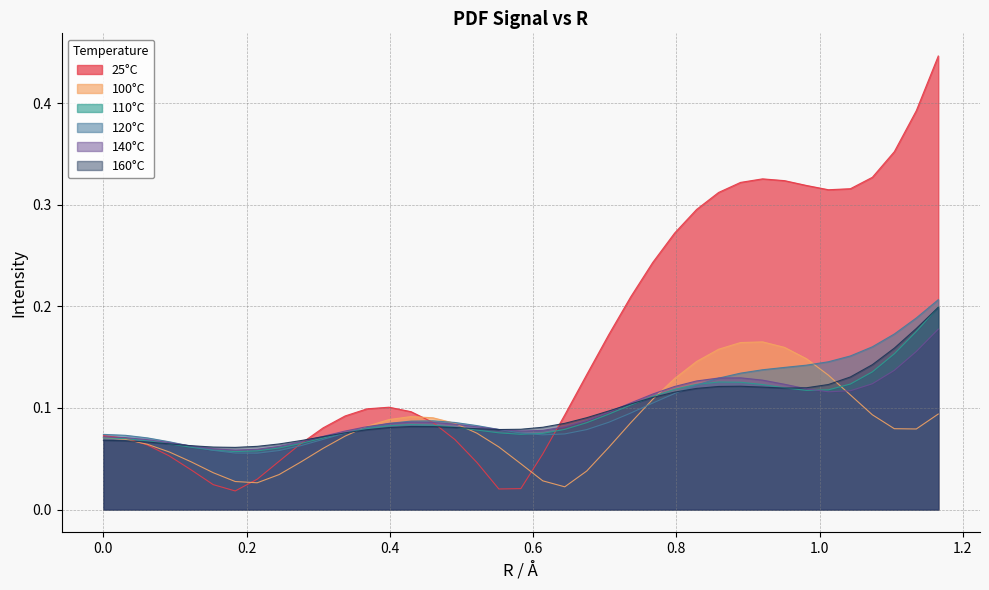

List the series in order of their peak value, highest first.

25°C, 120°C, 110°C, 160°C, 140°C, 100°C